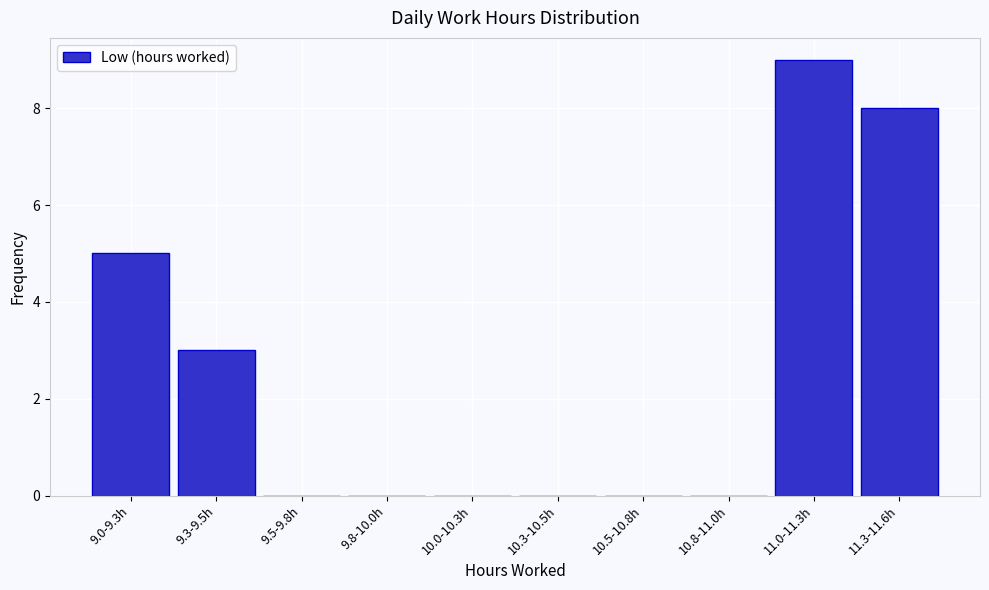

Reading left to right, extract all data points from this chart.

9.0-9.3h=5	9.3-9.5h=3	9.5-9.8h=0	9.8-10.0h=0	10.0-10.3h=0	10.3-10.5h=0	10.5-10.8h=0	10.8-11.0h=0	11.0-11.3h=9	11.3-11.6h=8